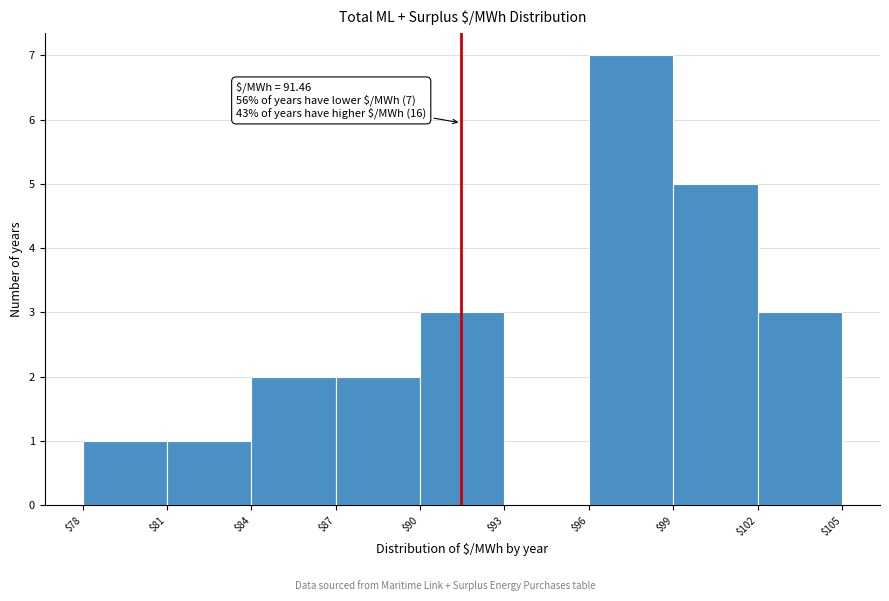

Which range on the x-axis has the tallest bar?

$96 to $99